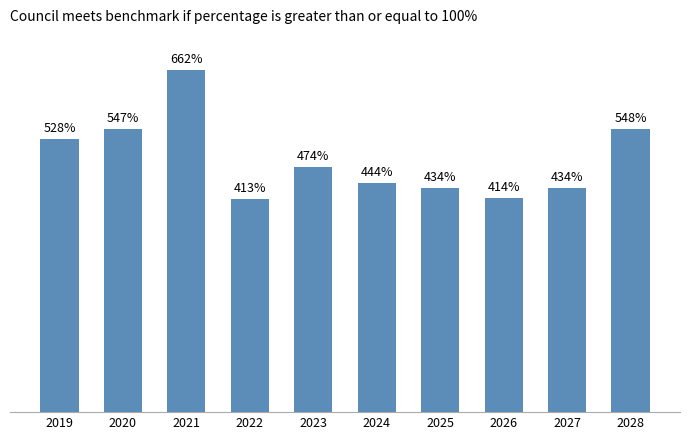

What is the maximum value shown in the chart?

662